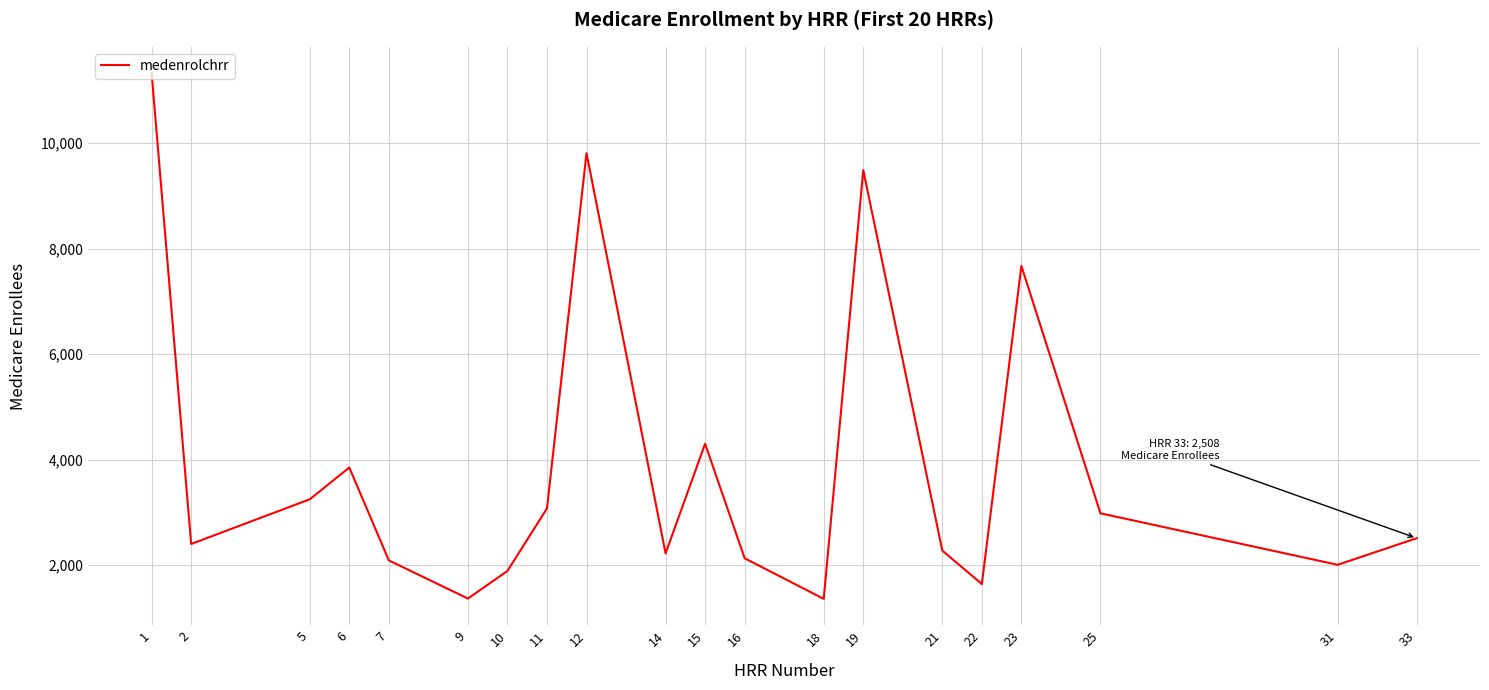

What is the minimum value shown in the chart?

1357.8